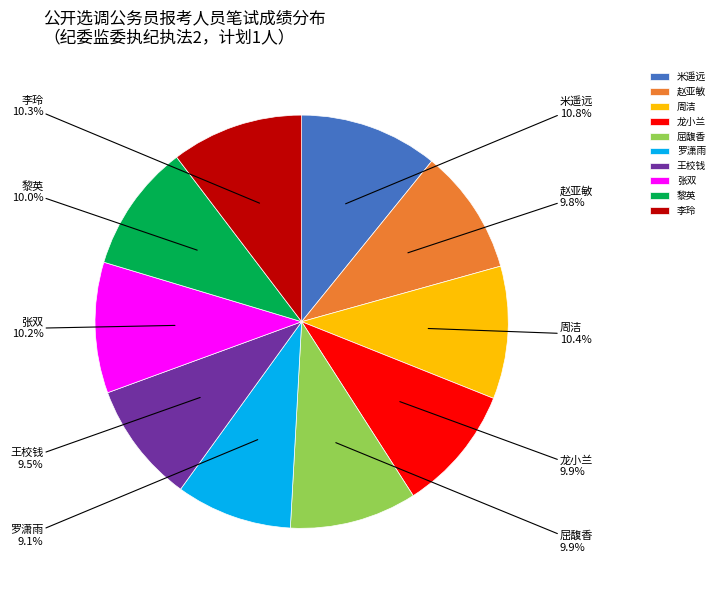

Count the number of slices in the pie.

10